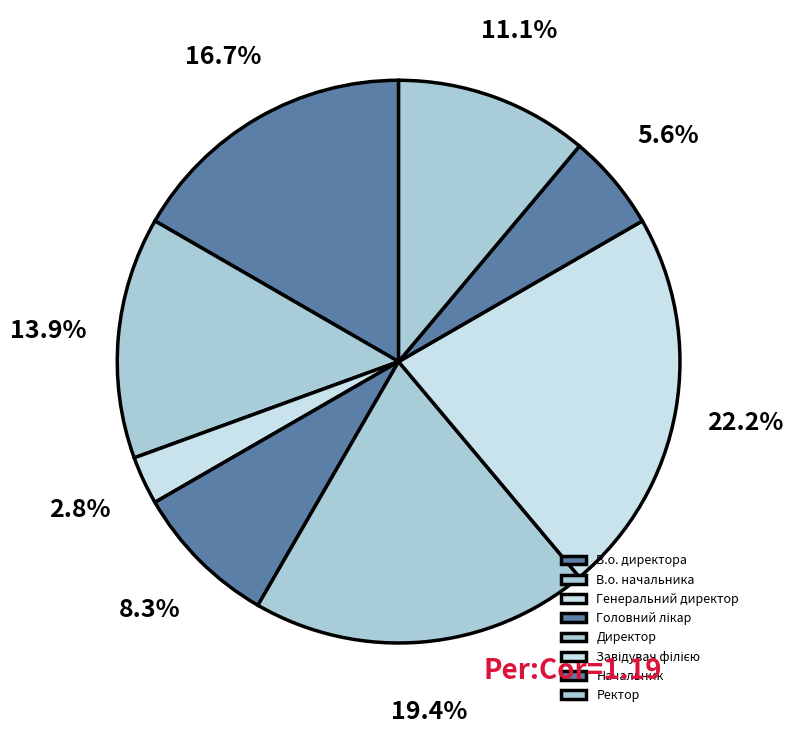

Is Начальник the majority of the pie?

No